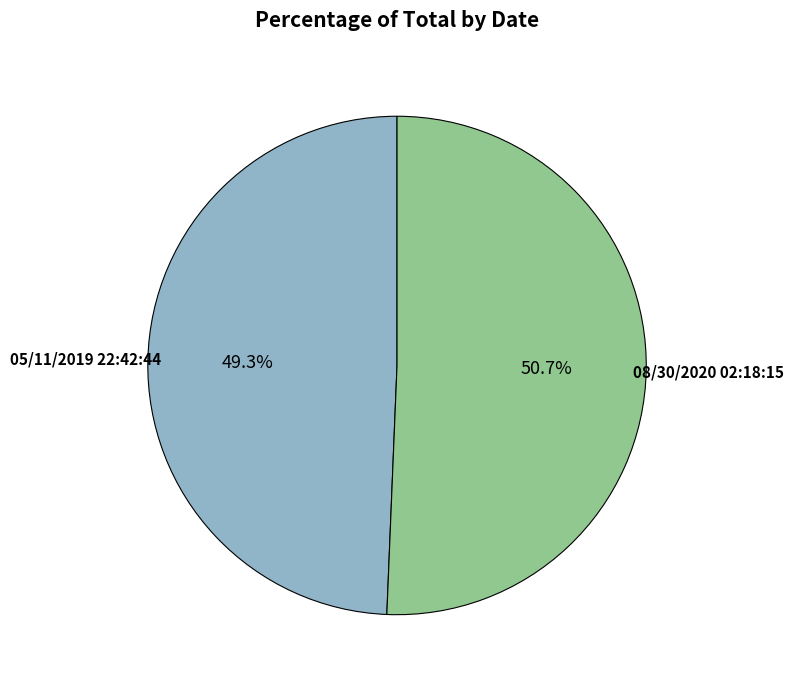

Which category has the biggest portion of the pie?

08/30/2020 02:18:15